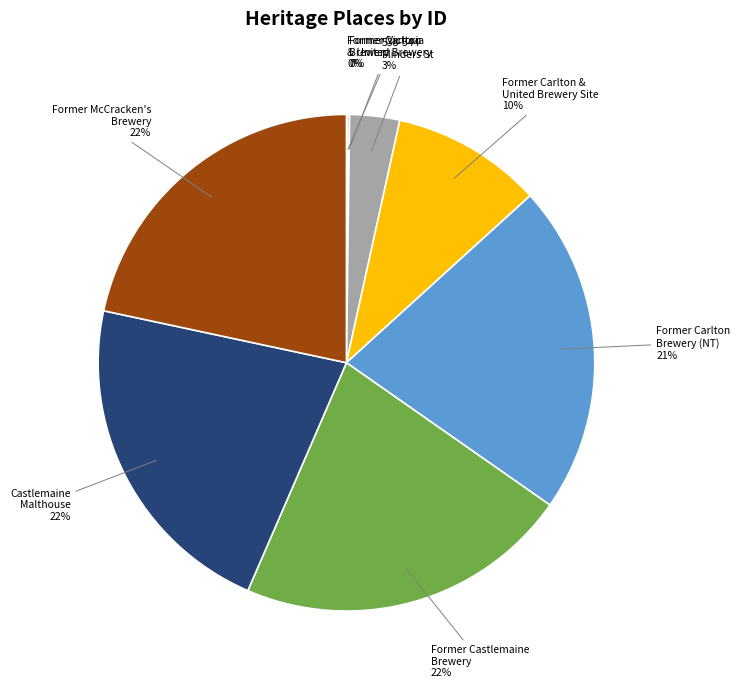

To the nearest percent, what is the difference between the largest and smallest slice percentages?

22%